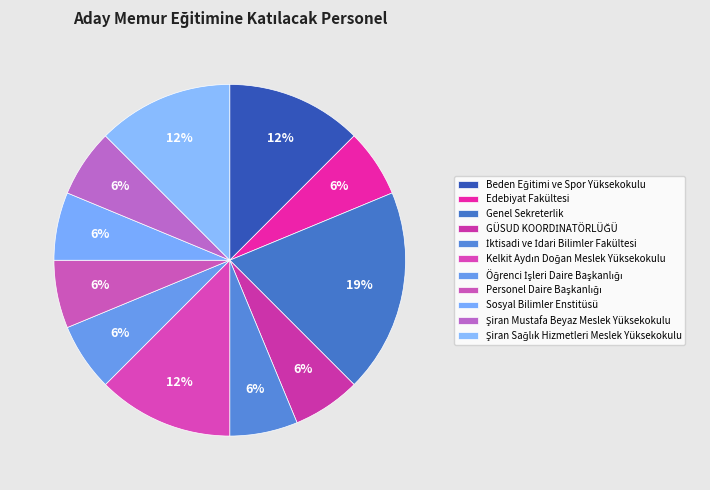

What portion of the pie excludes Sosyal Bilimler Enstitüsü?

93.8%